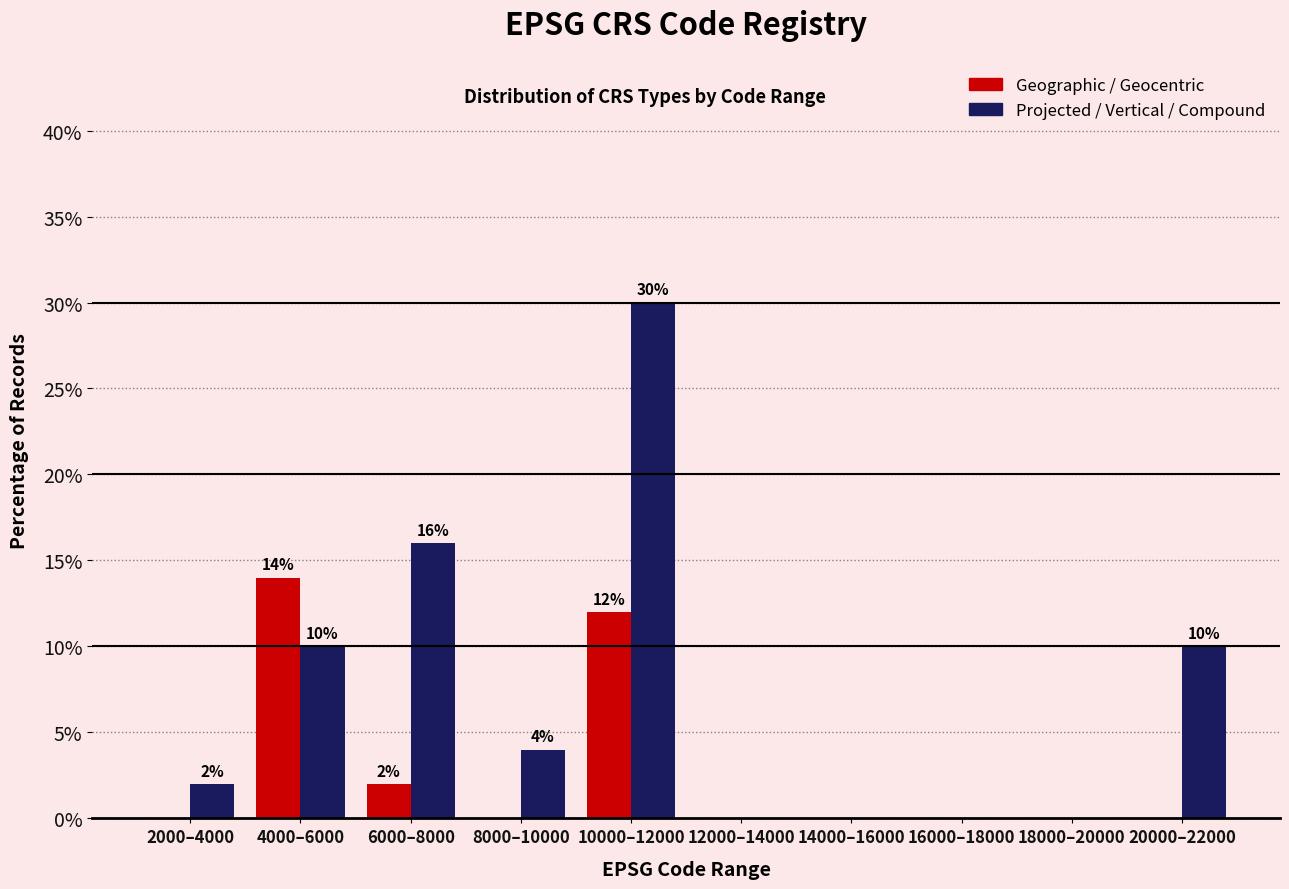

Reading right to left, list all the values displayed in this chart.

Geographic / Geocentric: 20000–22000=0.0	18000–20000=0.0	16000–18000=0.0	14000–16000=0.0	12000–14000=0.0	10000–12000=12.0	8000–10000=0.0	6000–8000=2.0	4000–6000=14.0	2000–4000=0.0
Projected / Vertical / Compound: 20000–22000=10.0	18000–20000=0.0	16000–18000=0.0	14000–16000=0.0	12000–14000=0.0	10000–12000=30.0	8000–10000=4.0	6000–8000=16.0	4000–6000=10.0	2000–4000=2.0